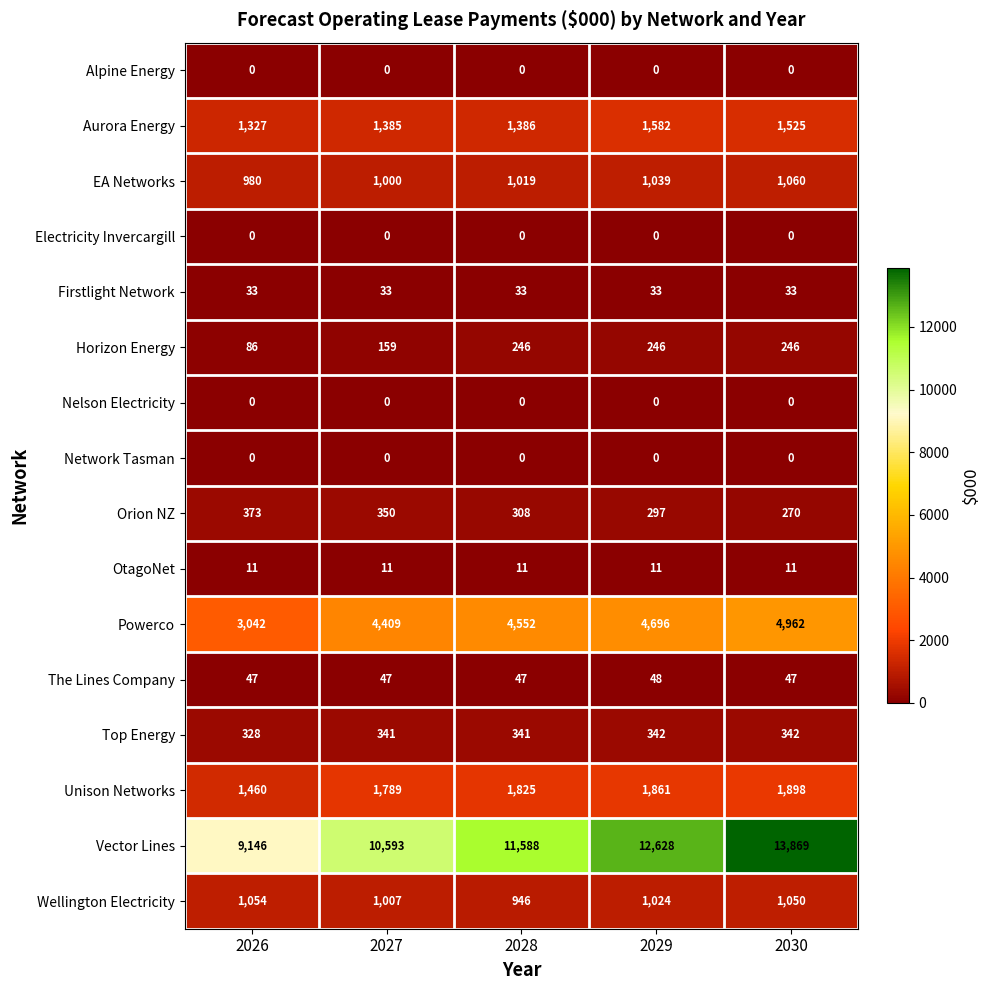

Is it true that EA Networks equals 1039 at 2029?

True